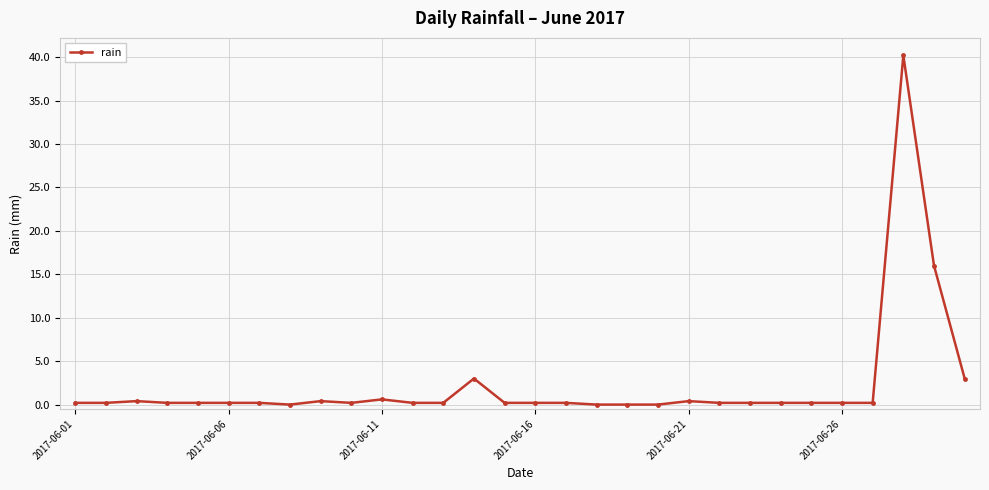

Reading right to left, list all the values displayed in this chart.

3.0	16.0	40.2	0.2	0.2	0.2	0.2	0.2	0.2	0.4	0.0	0.0	0.0	0.2	0.2	0.2	3.0	0.2	0.2	0.6	0.2	0.4	0.0	0.2	0.2	0.2	0.2	0.4	0.2	0.2